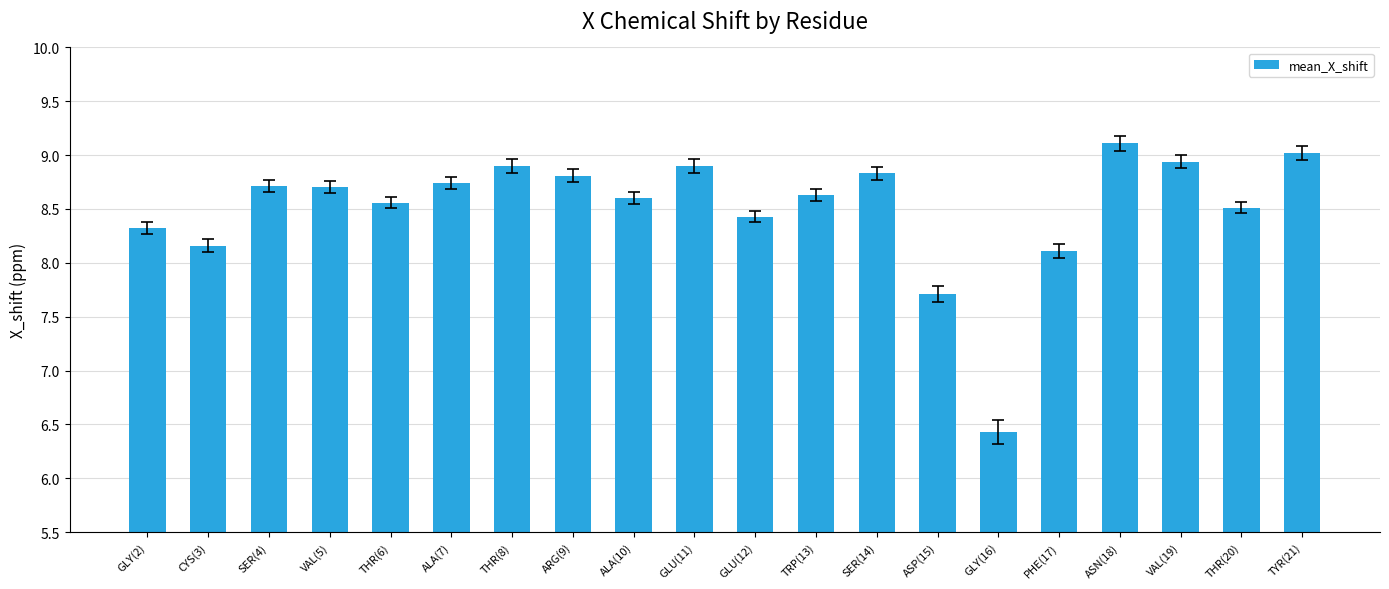

Read the value at THR(8).

8.9